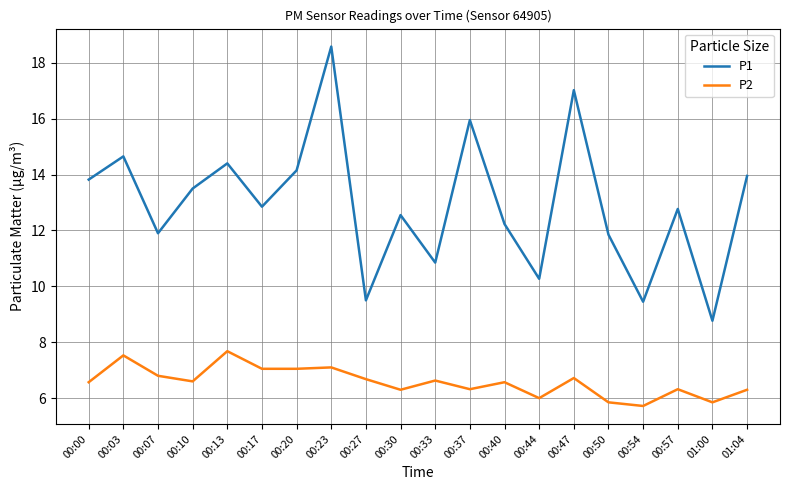

Which series changed the most between 00:00 and 00:17?

P1